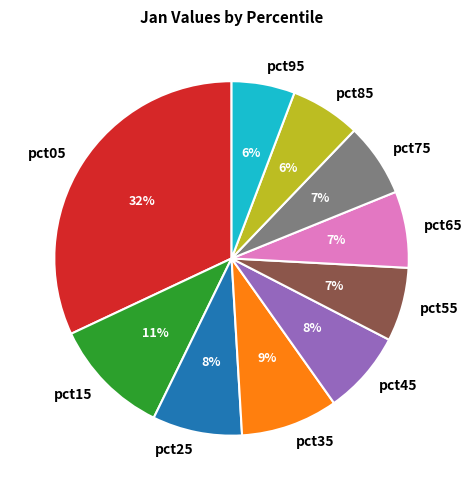

To the nearest percent, what is the difference between the largest and smallest slice percentages?

26%